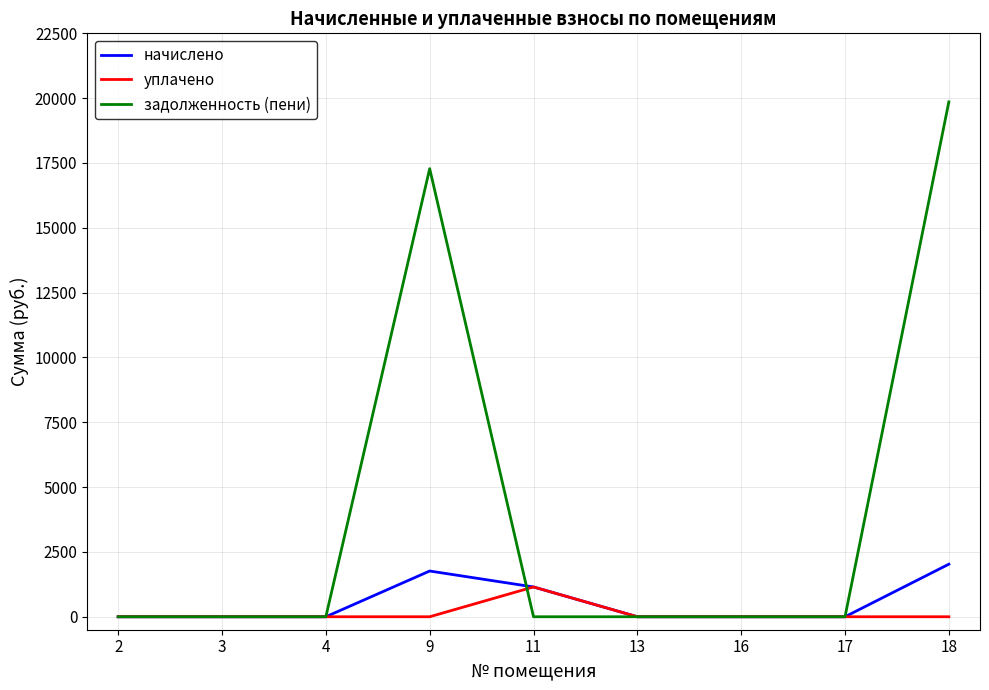

Which series has the largest range (max minus min)?

задолженность (пени)